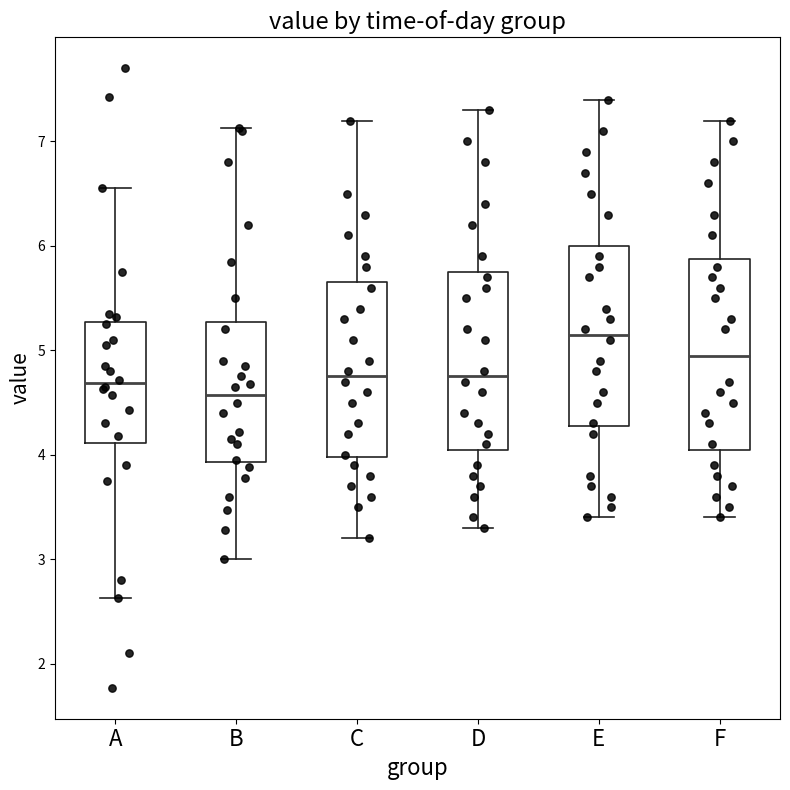

Reading left to right, read every box against the y-axis: the position of its median line, the range the box covers, and the ends of its whiskers. The values are not printed on the chart, so give them approximately, as read against the axis.

A: median 4.7, box 4.1 to 5.3, whiskers 2.6 to 6.6
B: median 4.6, box 3.9 to 5.3, whiskers 3.0 to 7.1
C: median 4.8, box 4.0 to 5.7, whiskers 3.2 to 7.2
D: median 4.8, box 4.1 to 5.8, whiskers 3.3 to 7.3
E: median 5.2, box 4.3 to 6.0, whiskers 3.4 to 7.4
F: median 5.0, box 4.1 to 5.9, whiskers 3.4 to 7.2